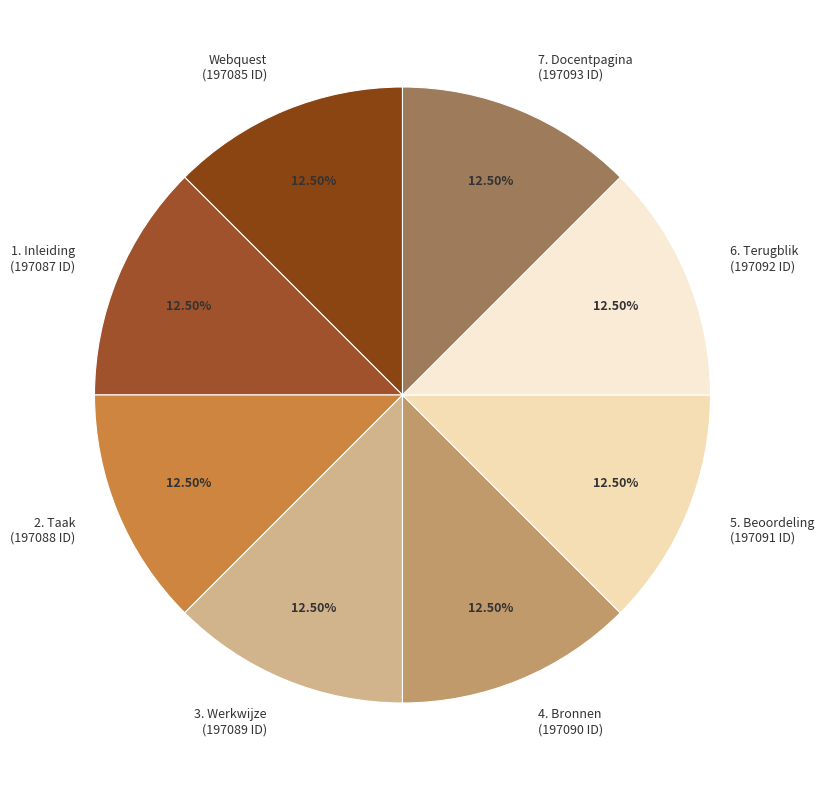

Does 2. Taak (197088 ID) represent more than half of the total?

No